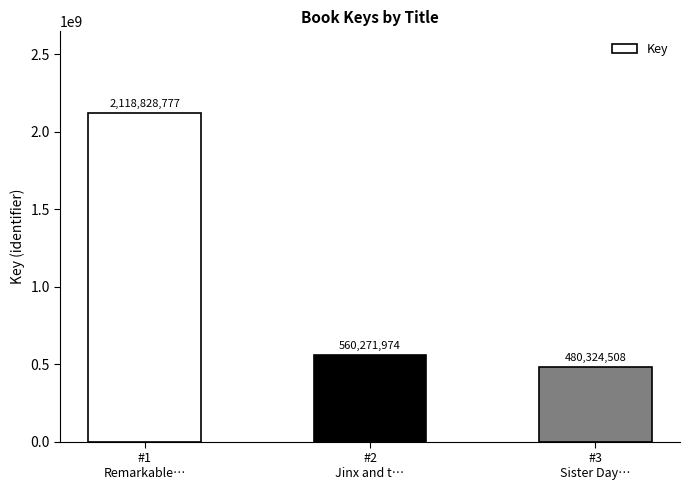

True or false: the data shows 143458364 at #3
Sister Day….

False